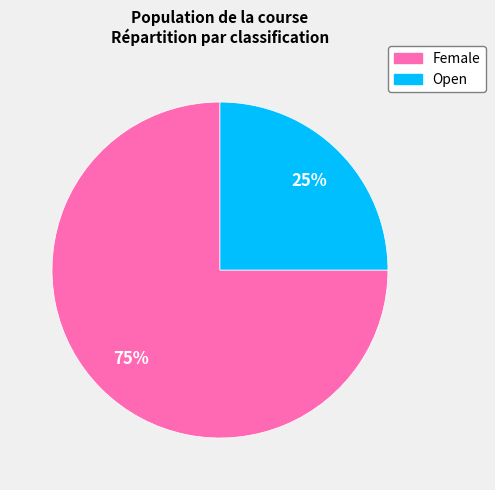

To the nearest percent, what is the difference between the Open and Female slice percentages?

50%